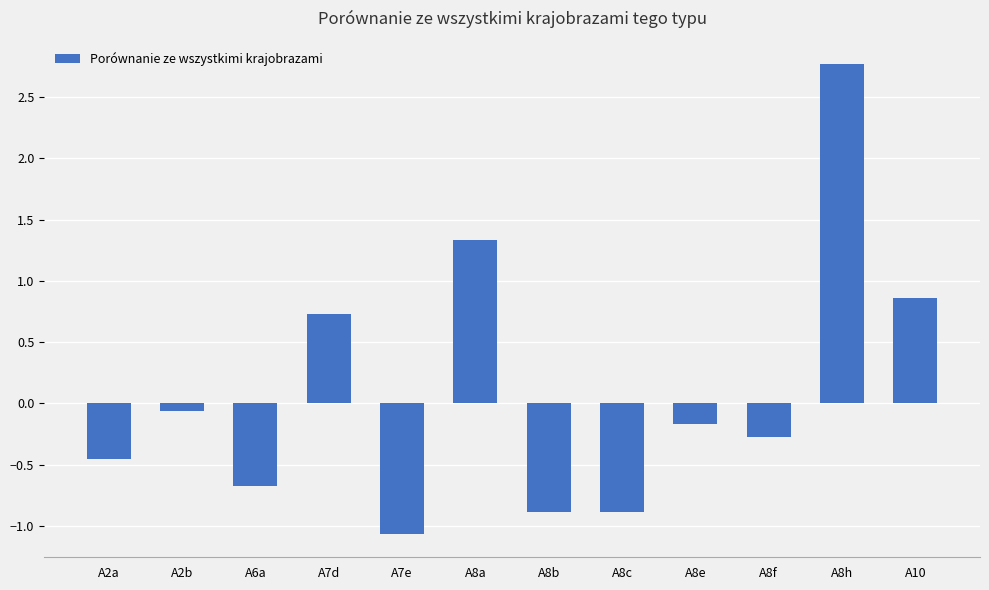

Are the bars horizontal?

No